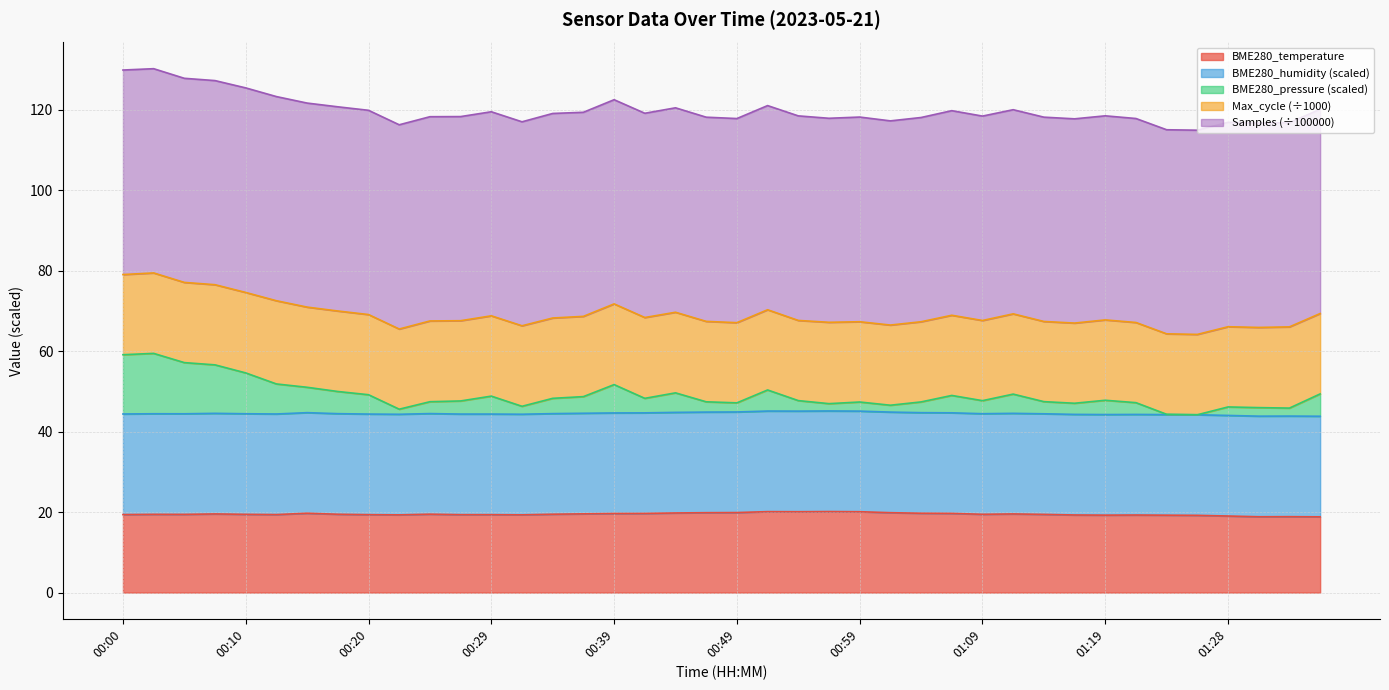

What is the change in value from 00:47 to 01:28?

-0.8